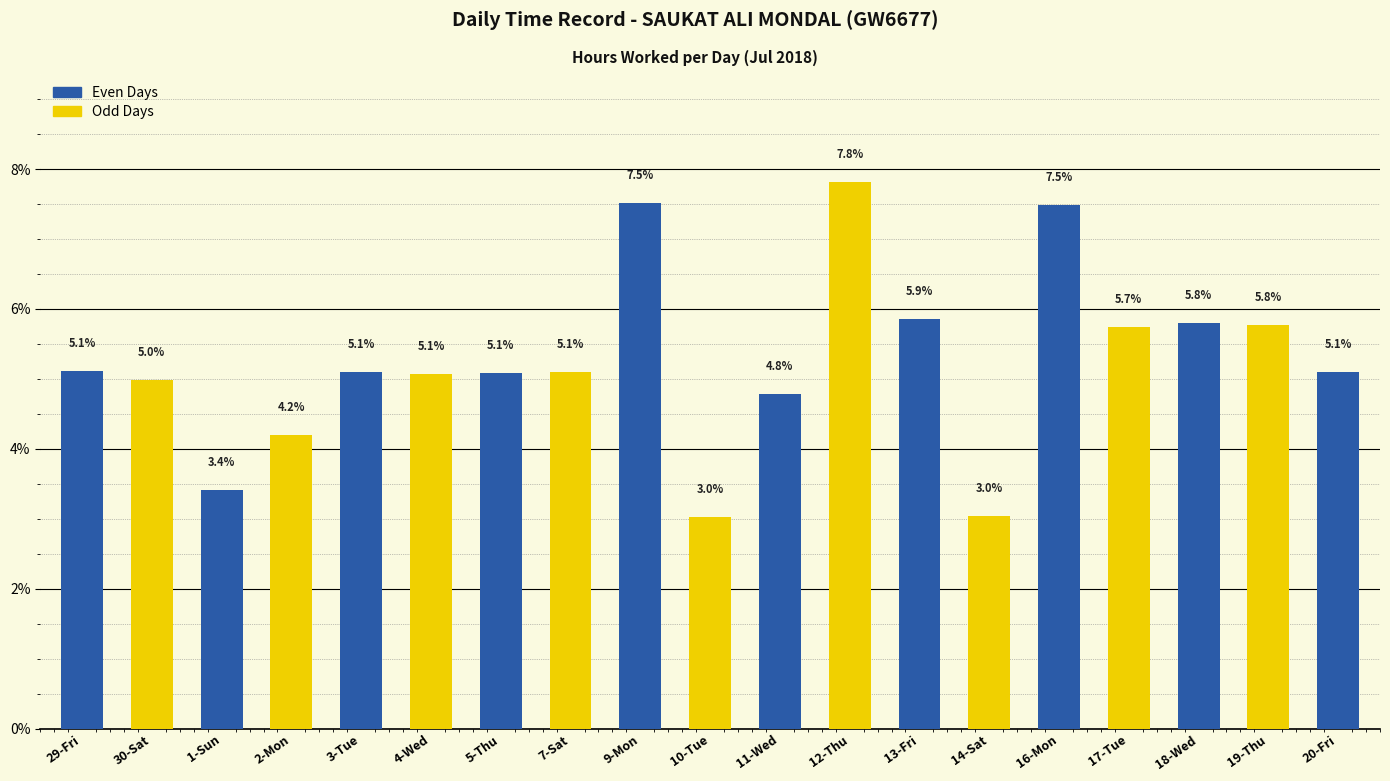

What is the label of the 9th bar from the right?

11-Wed